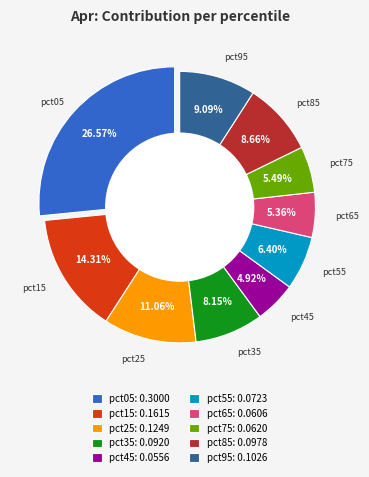

True or false: pct15 accounts for 1% of the total.

False